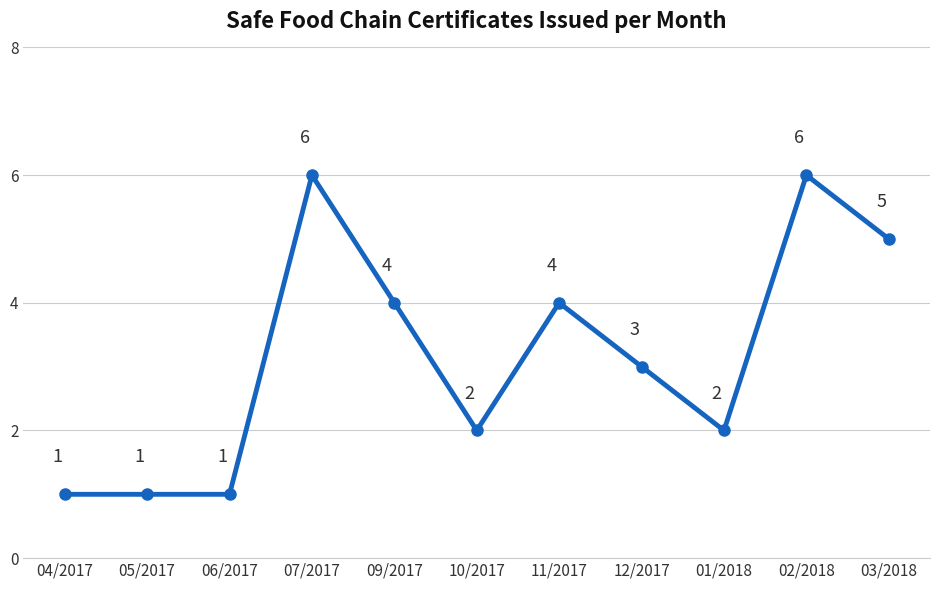

Count the number of data series in this chart.

1